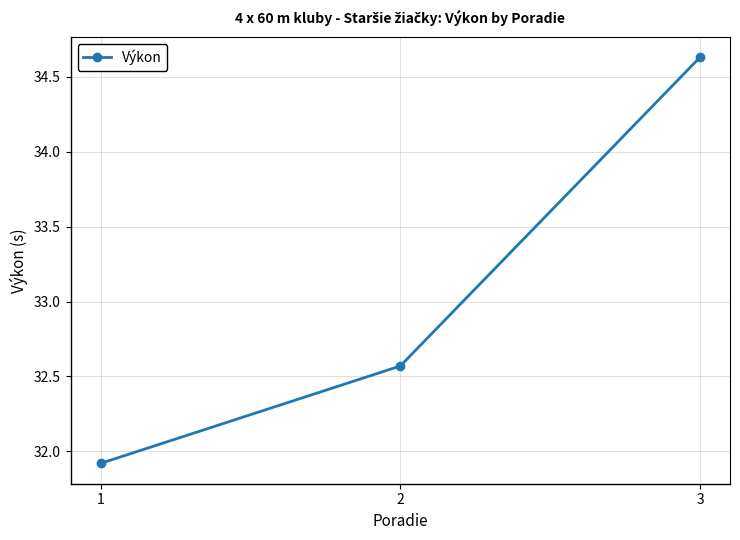

What is the smallest value displayed?

31.9